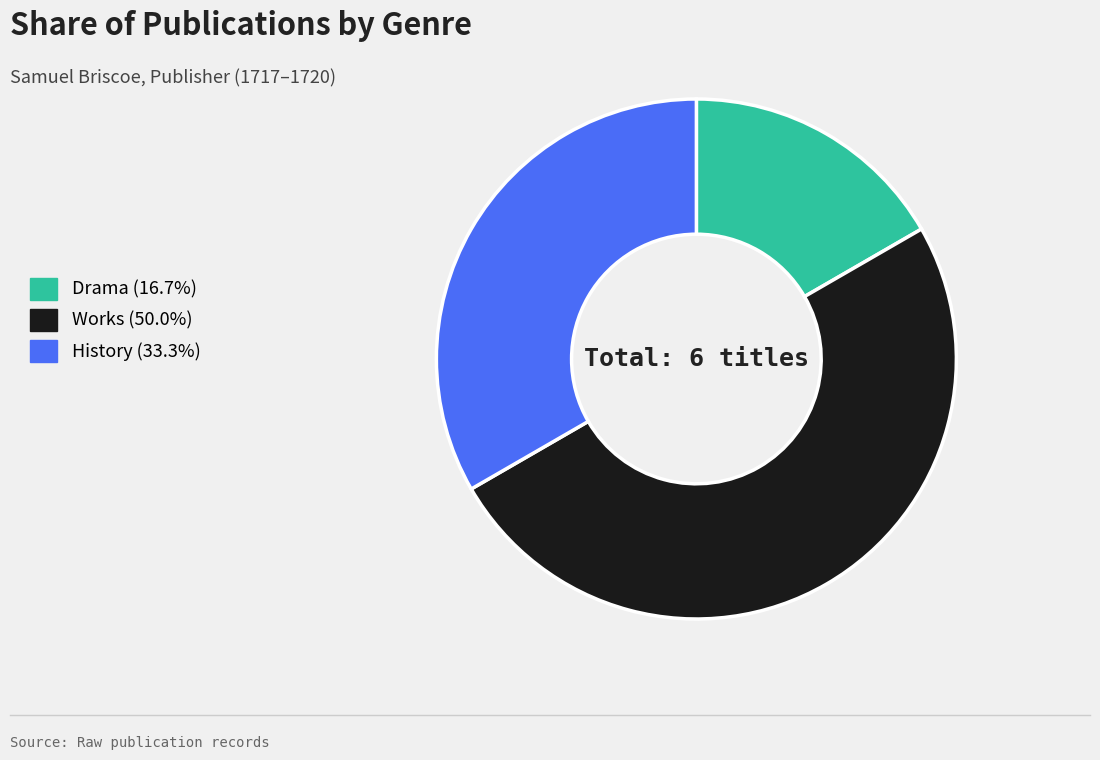

What is the ratio of the value at Works (50.0%) to the value at Drama (16.7%)?

3.0